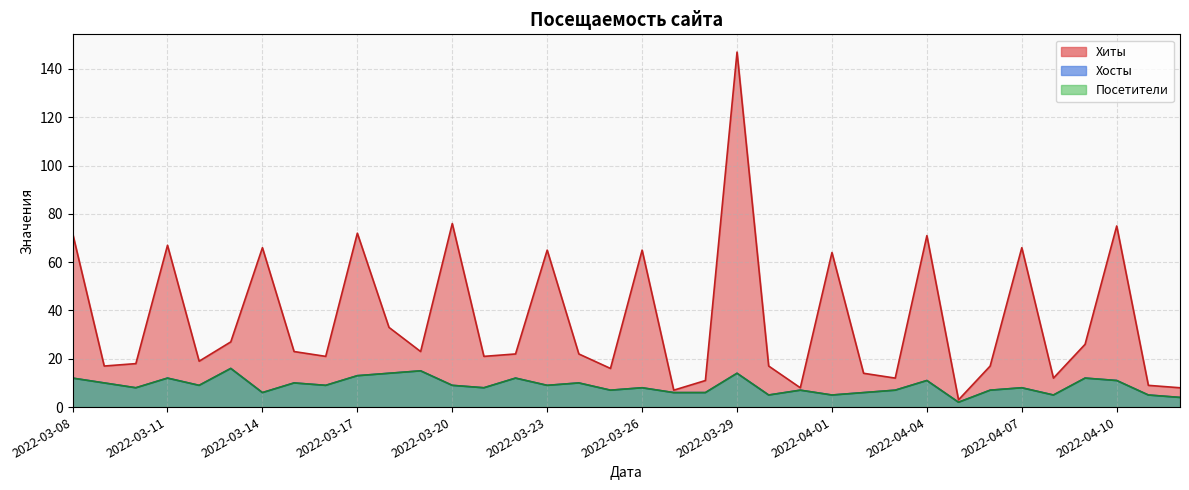

Which series has the largest total across all categories?

Хиты